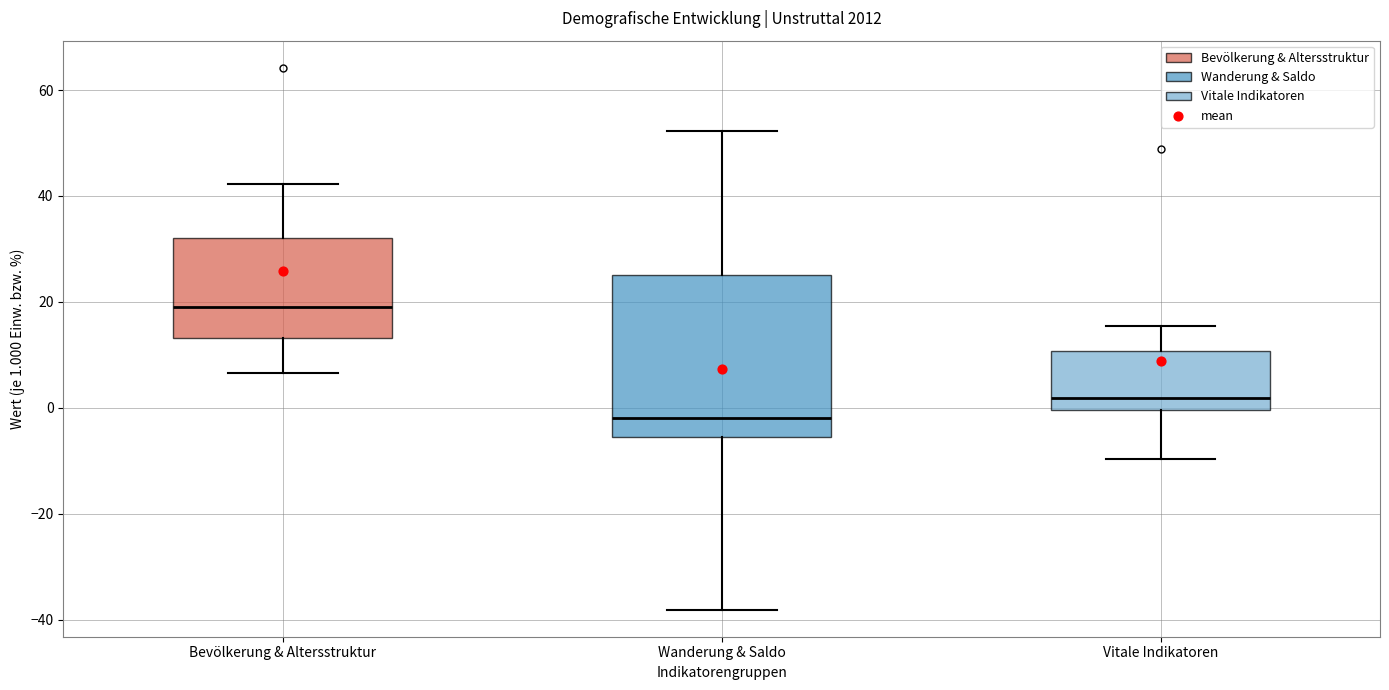

Comparing the boxes themselves (not the whiskers), which one is the tallest?

Wanderung & Saldo